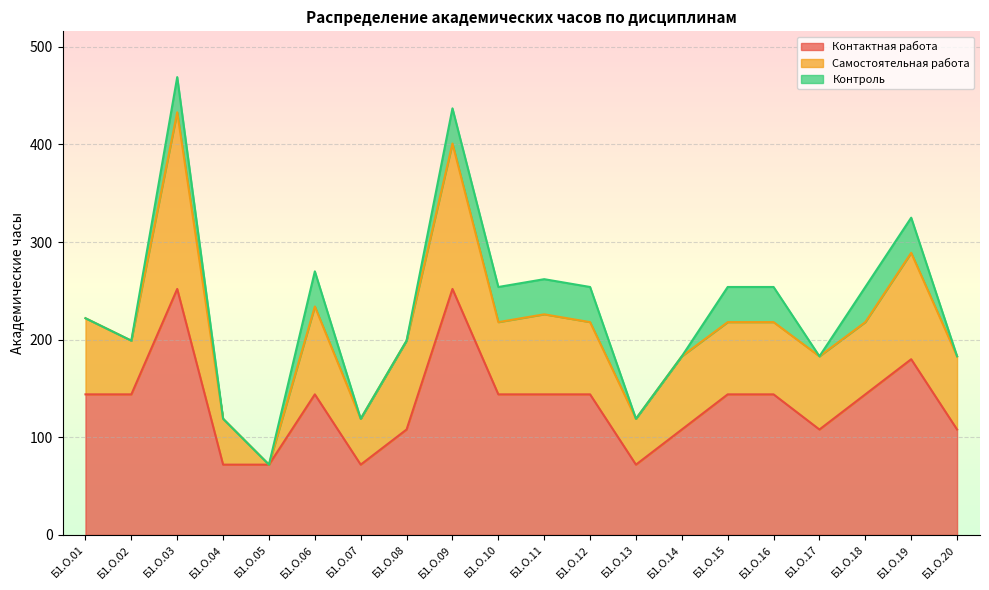

True or false: Контроль and Контактная работа intersect in this chart.

False